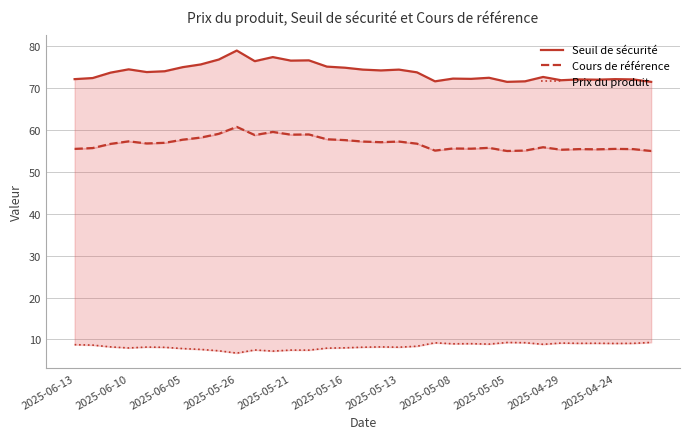

True or false: Cours de référence and Prix du produit intersect in this chart.

False